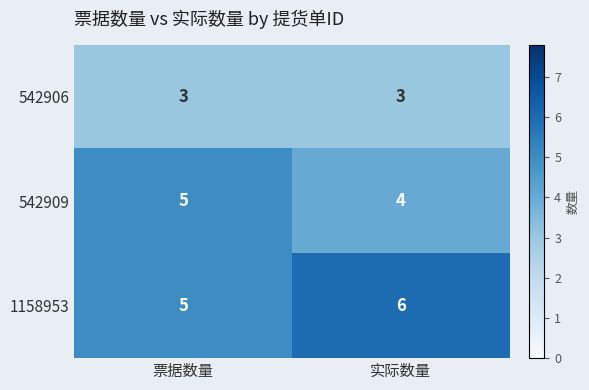

Which series has the largest total across all categories?

1158953